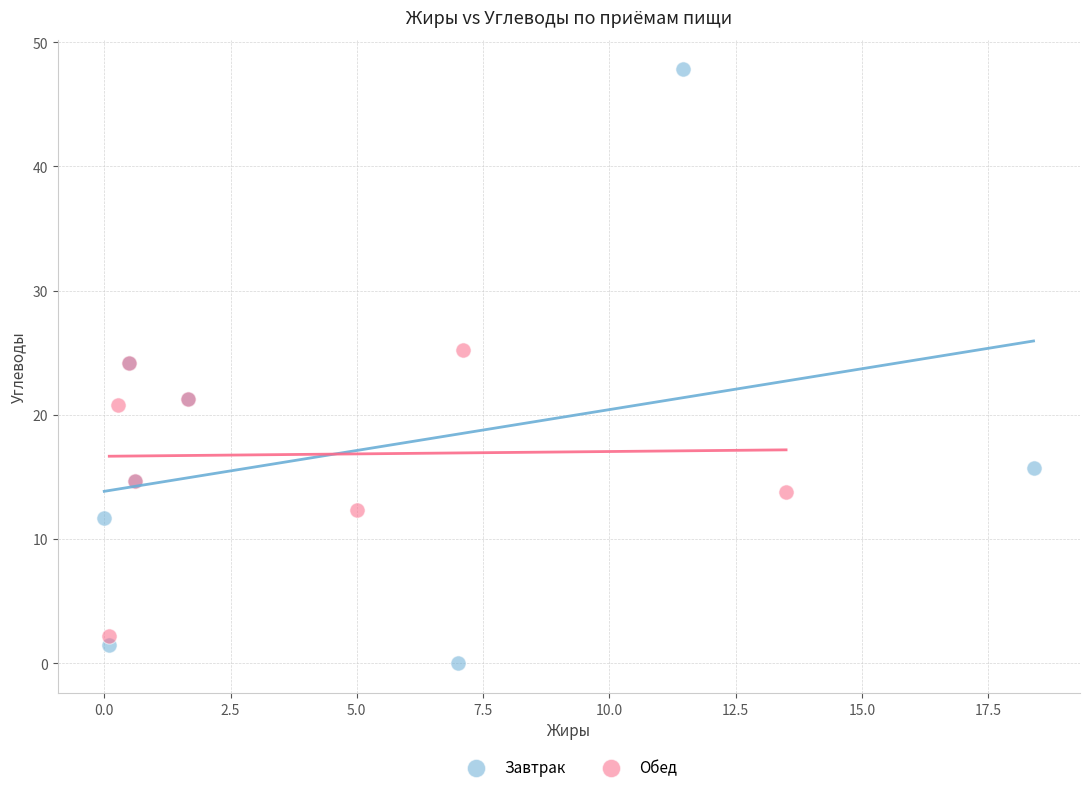

Which series has the largest Y range (max minus min)?

Завтрак